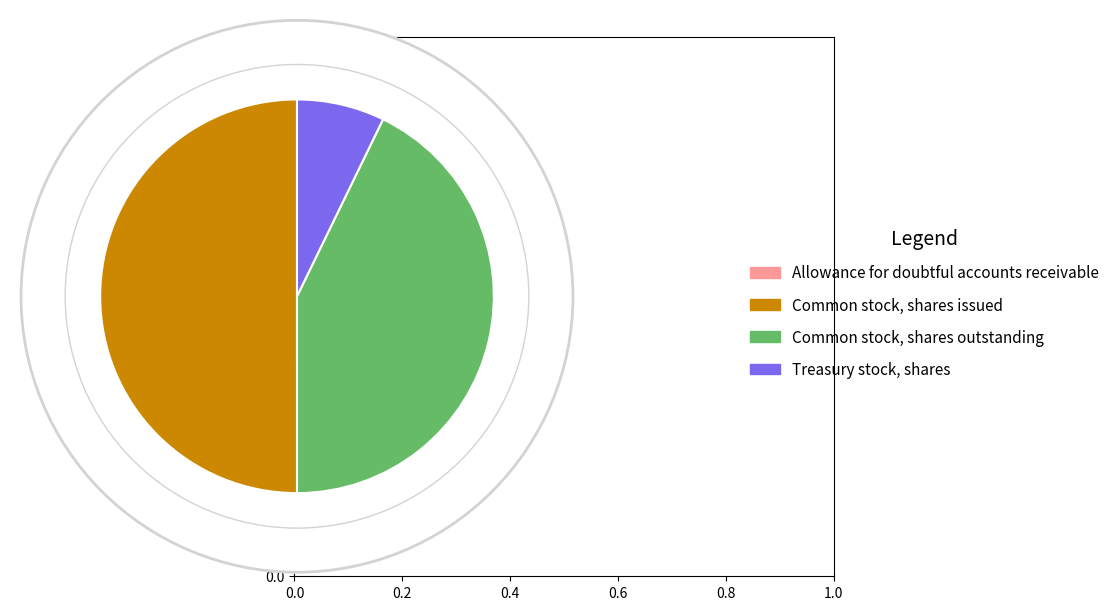

Combined, do Treasury stock, shares and Common stock, shares issued account for over 50%?

Yes